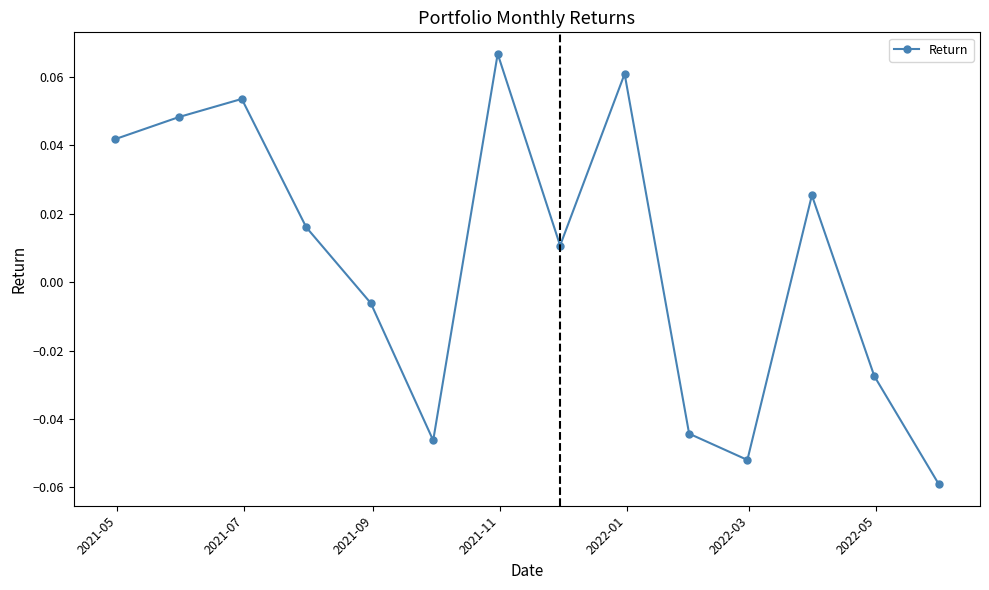

How many positive values are there?

8